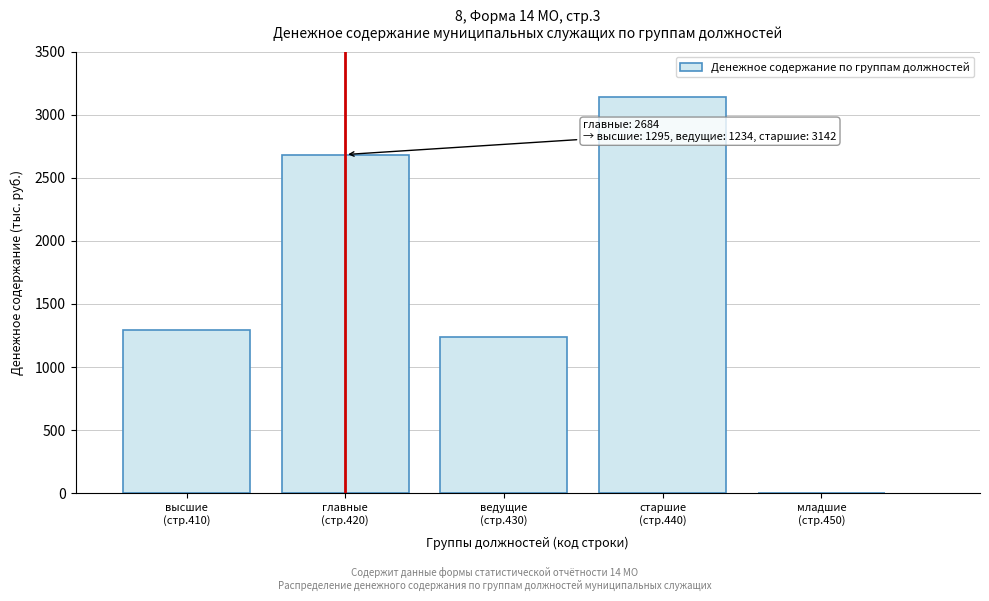

What is the sum of all values?

8355